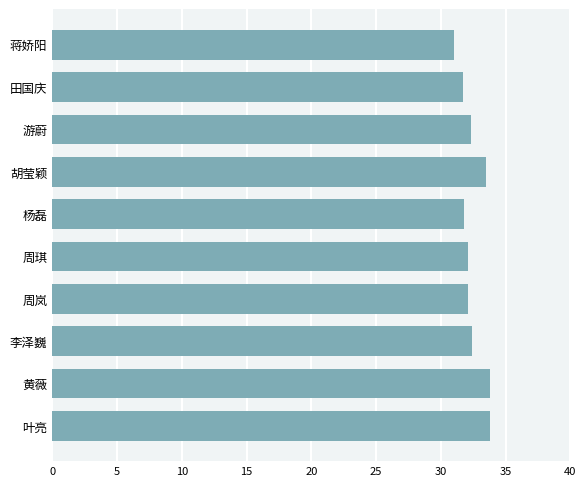

What is the average value?

32.5